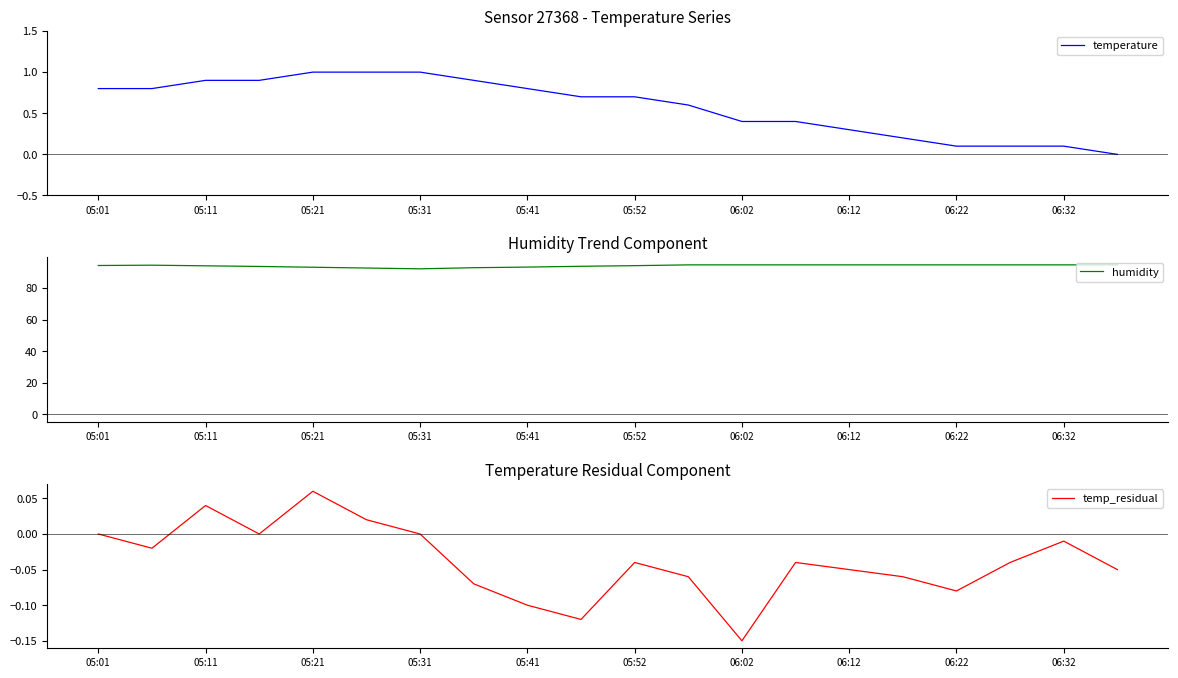

Is it true that temperature equals 0.2 at 06:22?

False